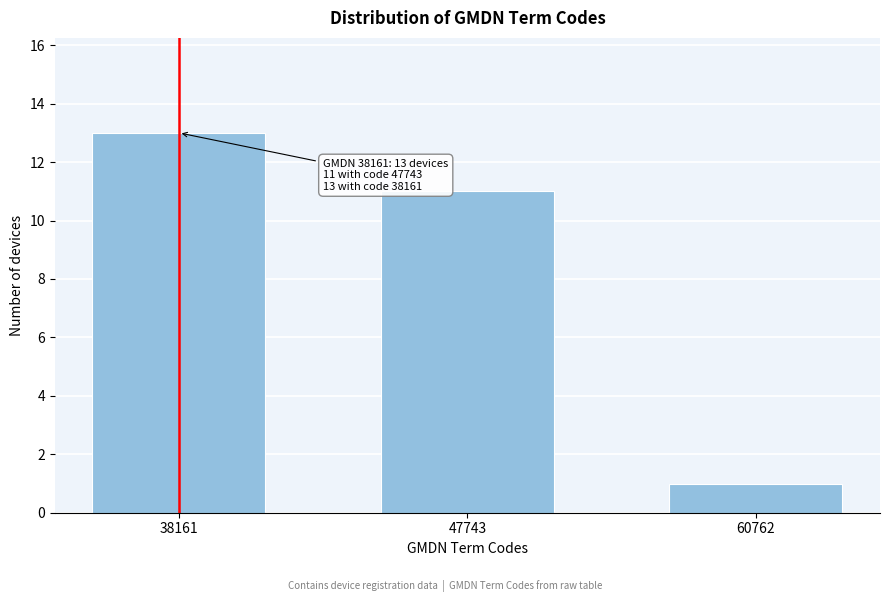

Reading left to right, what are all the values shown in this chart?

13	11	1